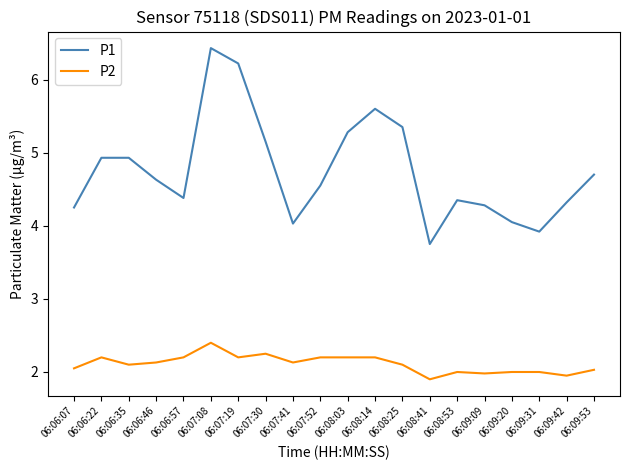

Where is the first local minimum for P1?

06:06:57